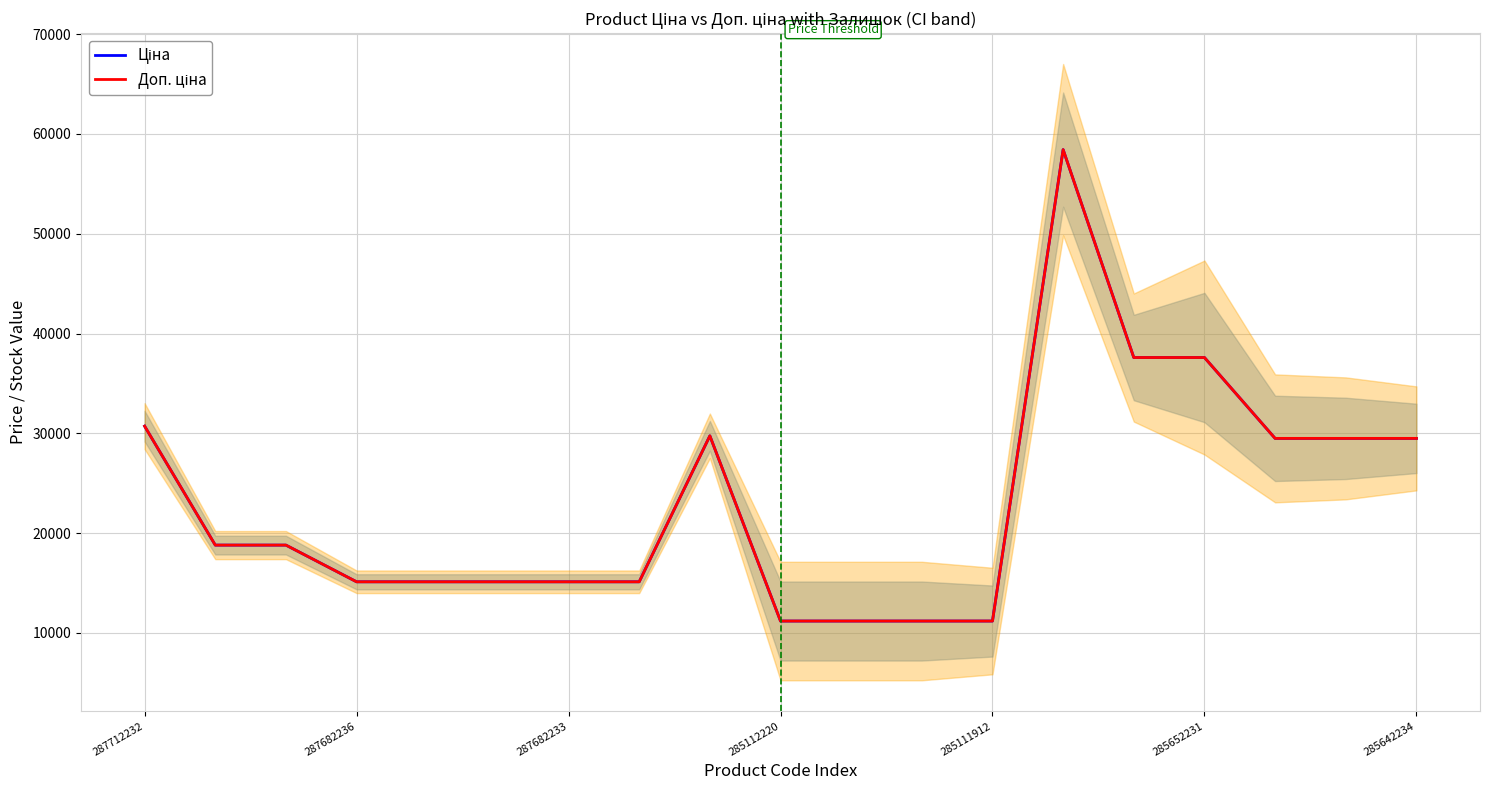

What is the label of the 2nd point from the left?

287682236